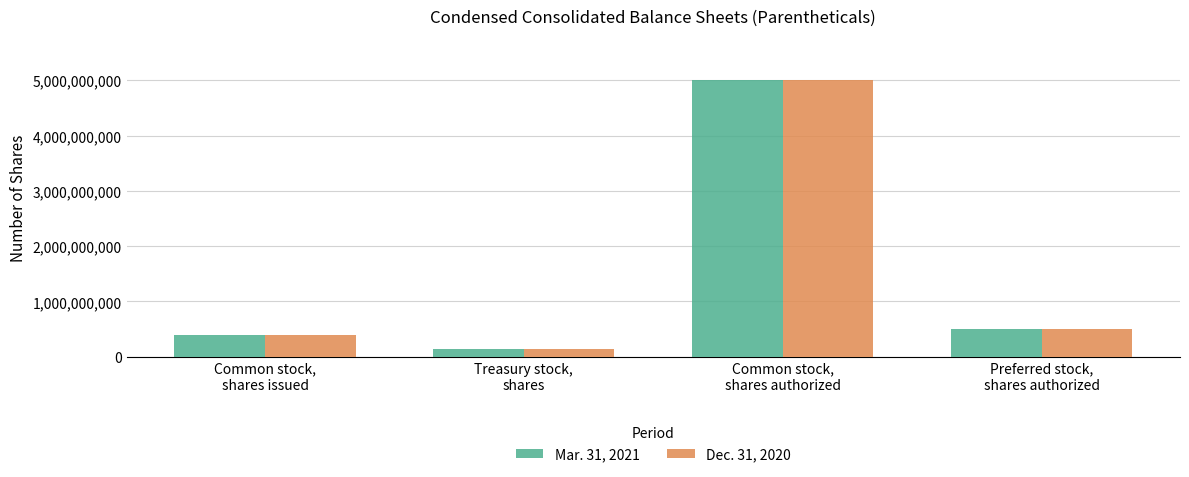

Is the value of Mar. 31, 2021 at Preferred stock,
shares authorized greater than the value of Dec. 31, 2020 at Treasury stock,
shares?

Yes